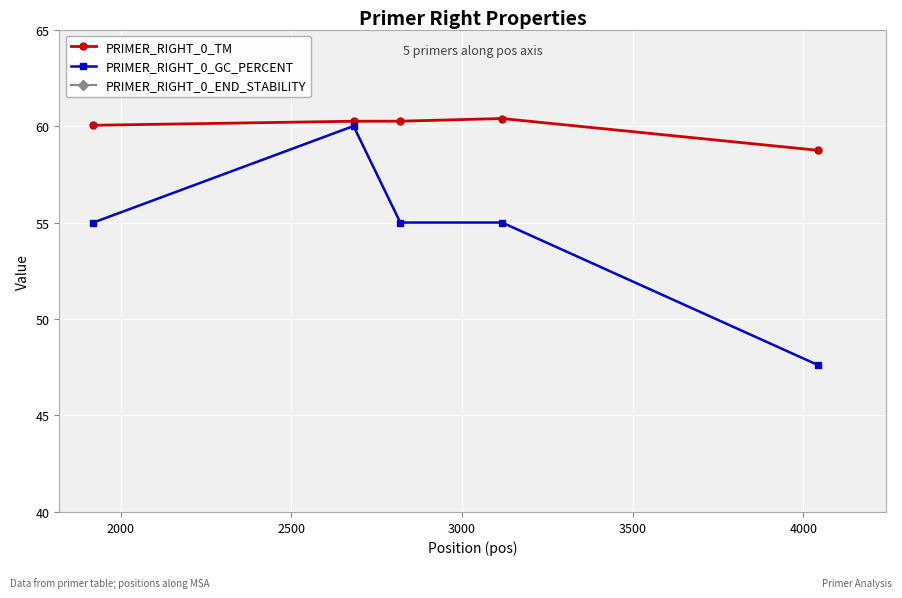

Which has a higher value, 2000 or 3500?

2000